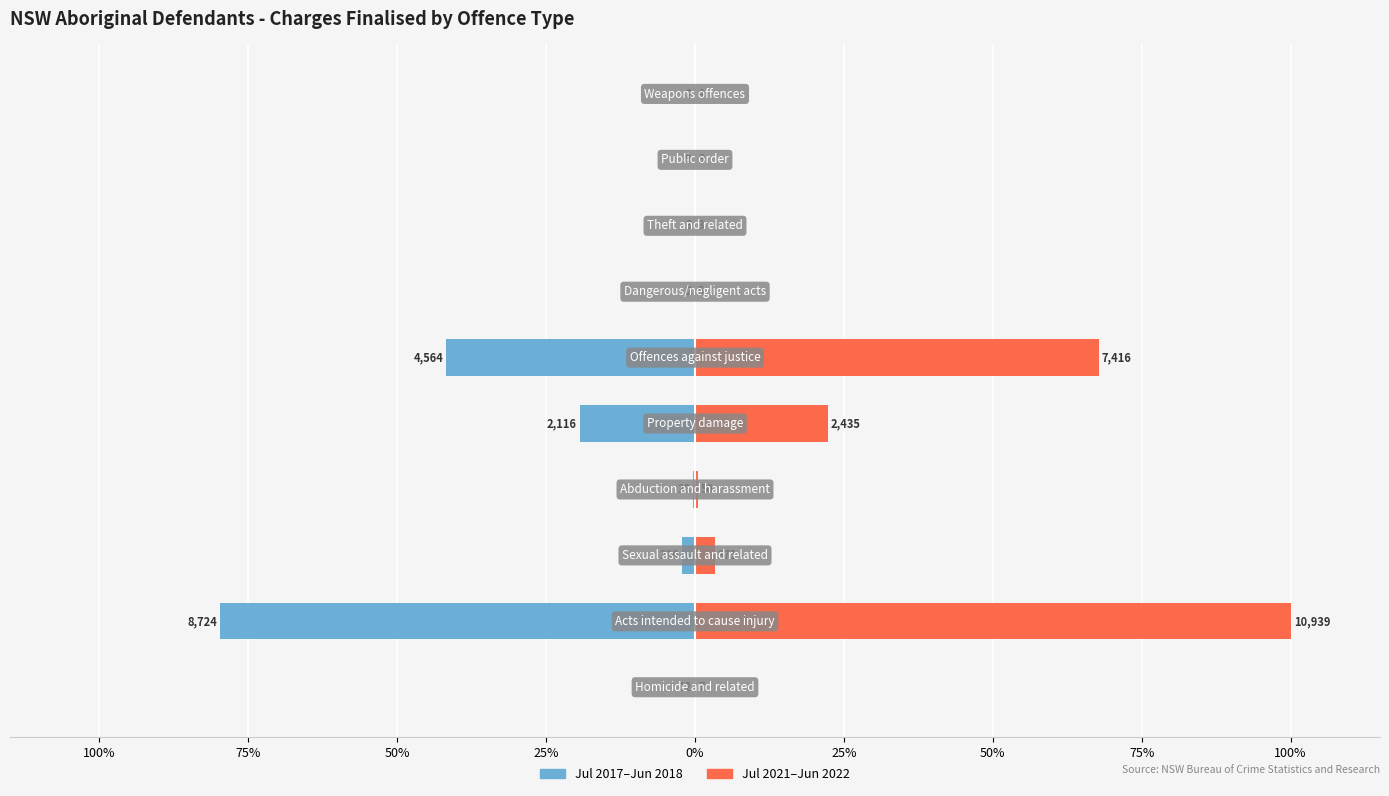

List the series in order of their overall mean, highest first.

Jul 2021-Jun 2022 (Charges finalised), Jul 2017-Jun 2018 (Charges finalised)